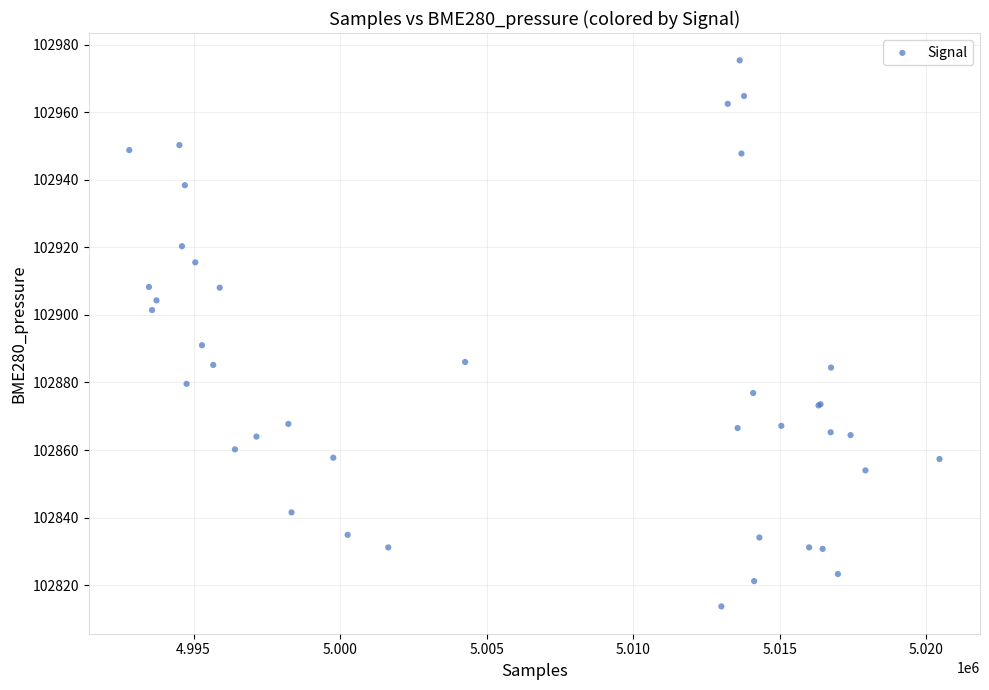

What Y value in the scatter plot is closest to 102894?

102891.0